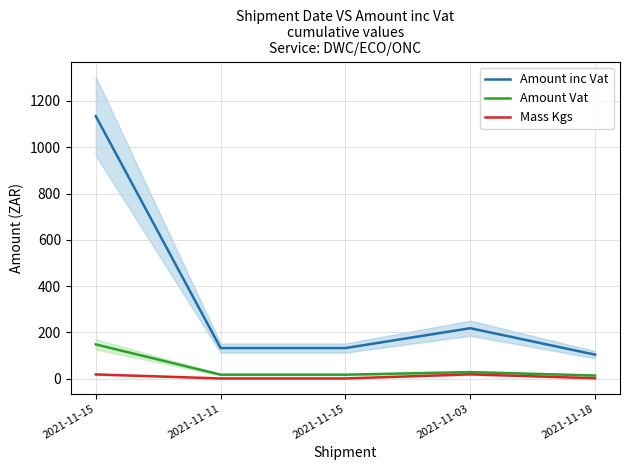

True or false: Amount Vat and Mass Kgs cross at least once.

False